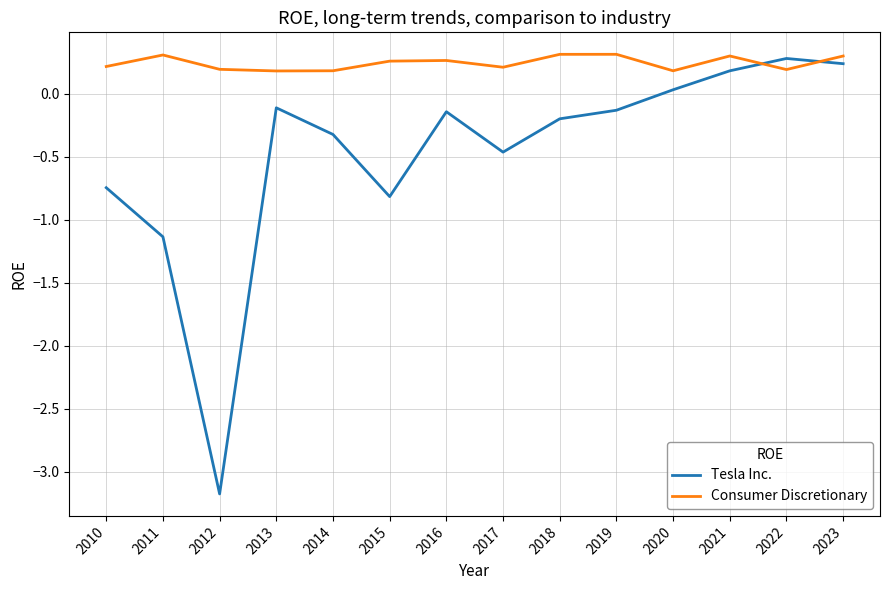

What is the minimum value for Tesla Inc.?

-3.2